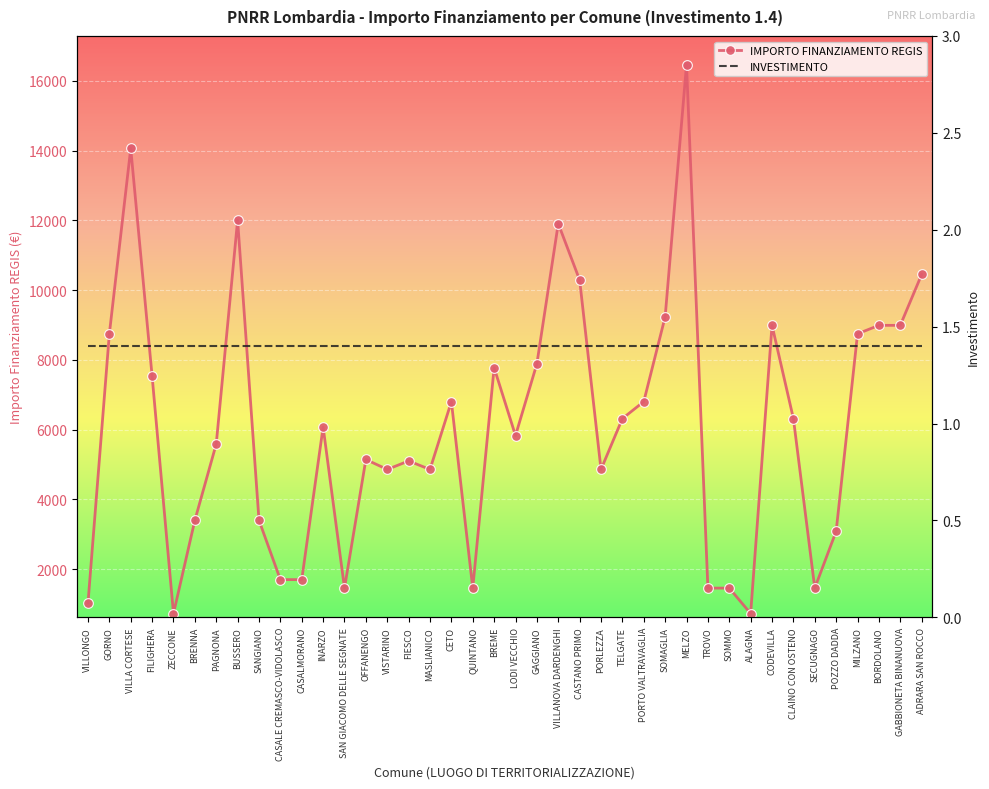

What is the smallest value displayed?

1.4